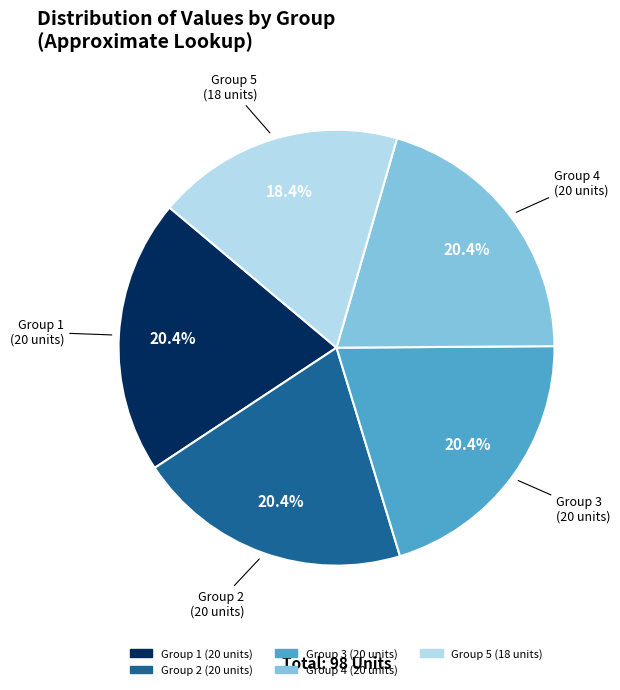

Does any single category account for the majority?

No